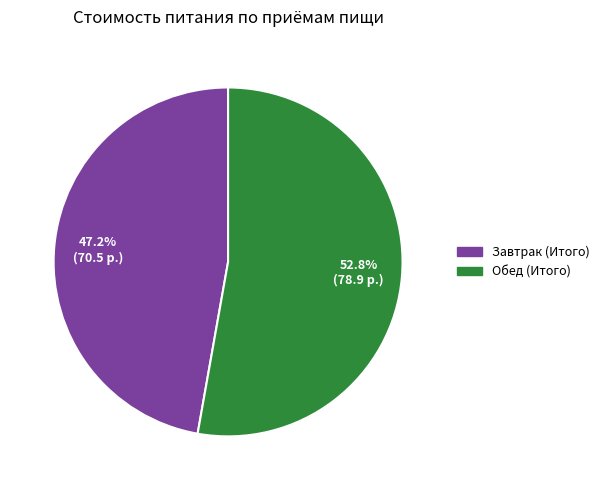

What is the largest slice in the pie chart?

Обед (Итого)